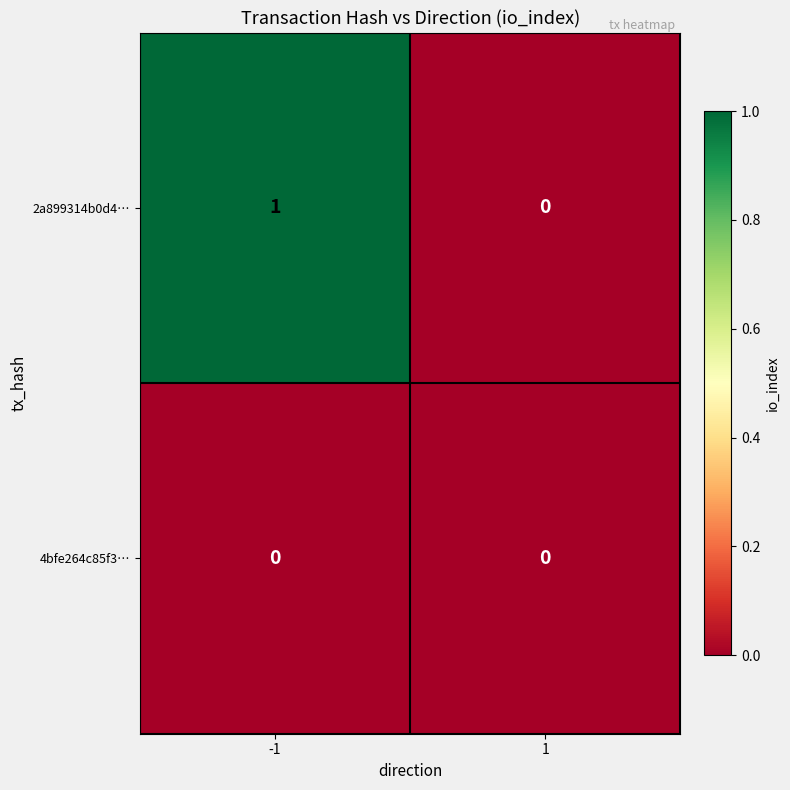

Rank the series by their average value, from lowest to highest.

4bfe264c85f3…, 2a899314b0d4…